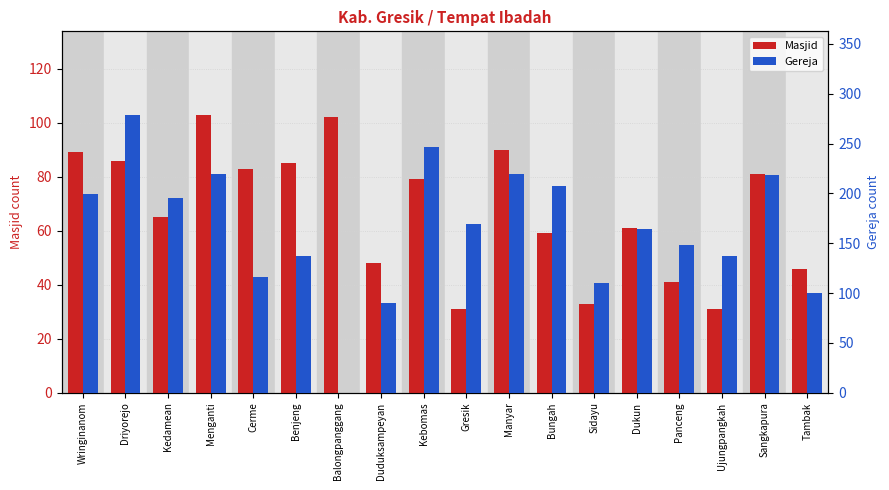

What value does the Masjid series have at Manyar, to the nearest 10?

90